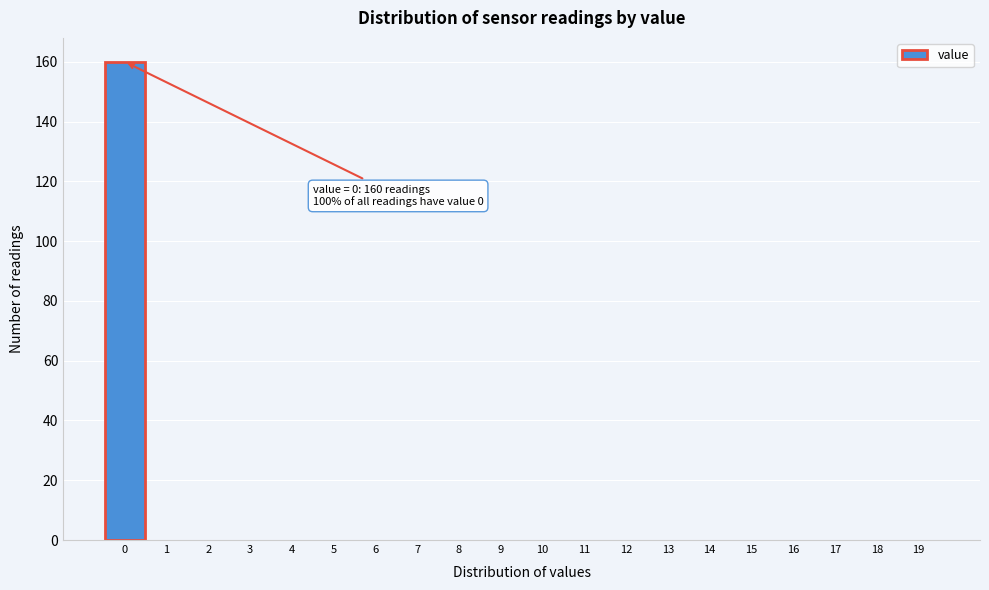

Reading left to right, extract all data points from this chart.

0=160	1=0	2=0	3=0	4=0	5=0	6=0	7=0	8=0	9=0	10=0	11=0	12=0	13=0	14=0	15=0	16=0	17=0	18=0	19=0